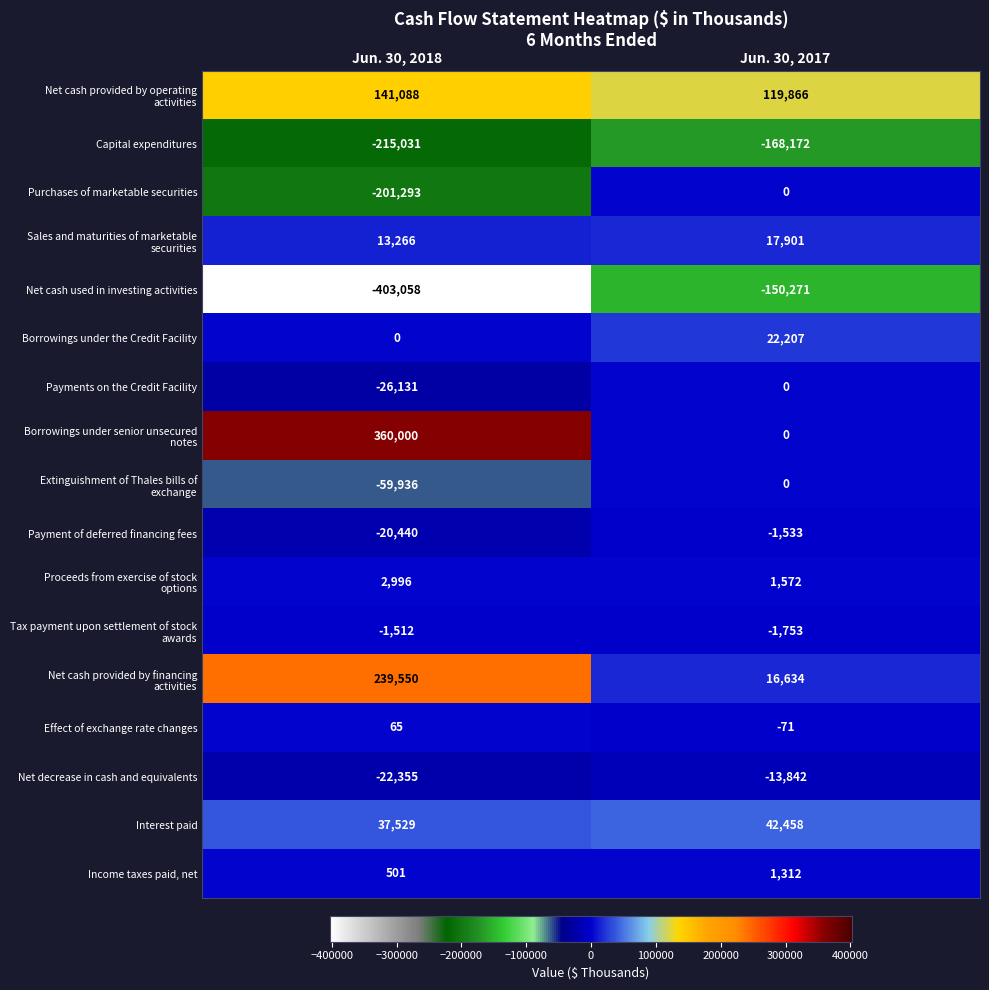

What is the difference between the highest and lowest values at Jun. 30, 2017?

288038